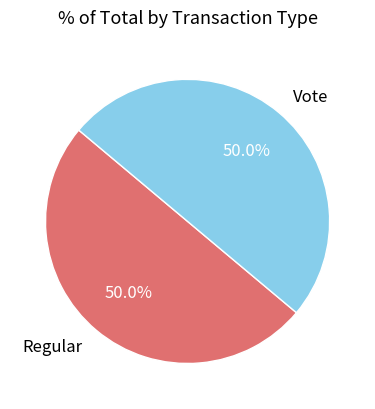

Count the number of slices in the pie.

2